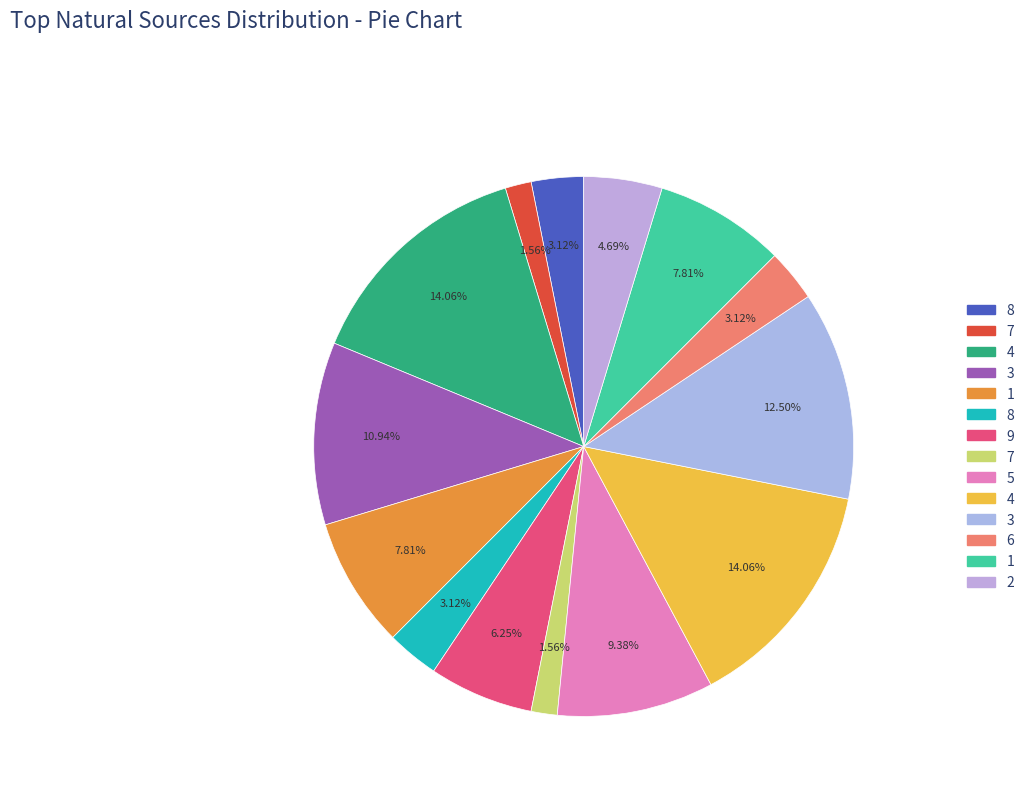

Which slice is the largest?

4